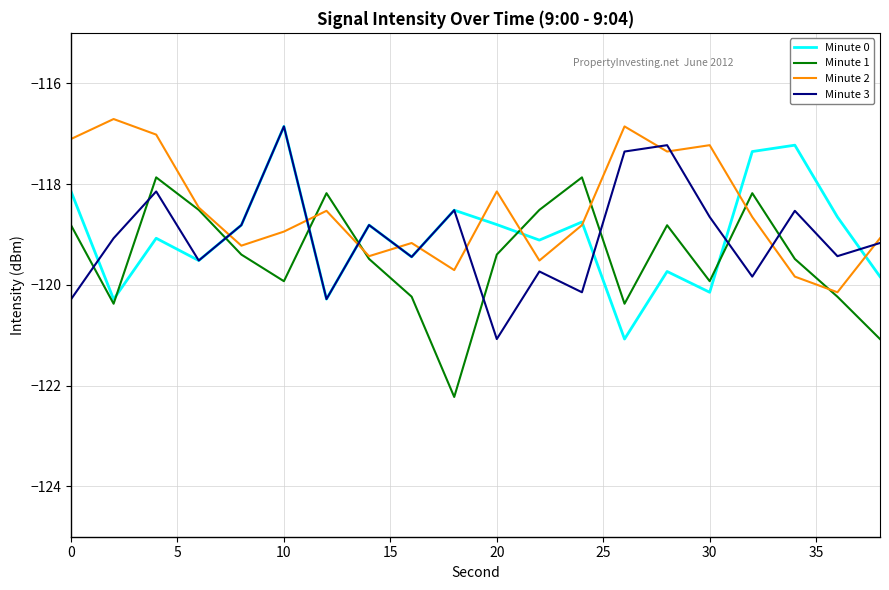

Which series has the largest total across all categories?

Minute 2